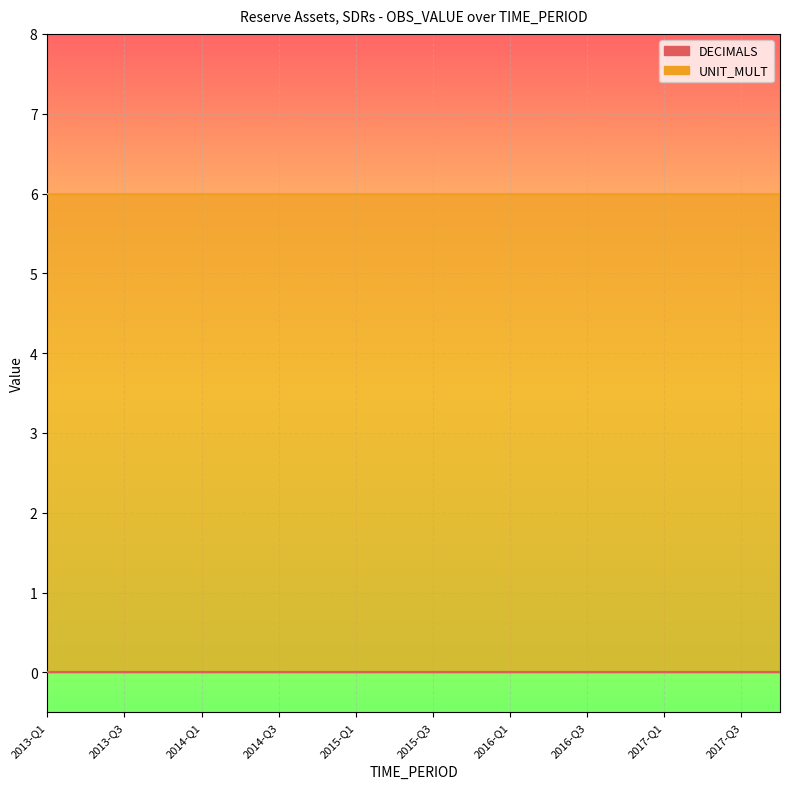

Rank the categories by UNIT_MULT value from lowest to highest.

2013-Q1, 2013-Q2, 2013-Q3, 2013-Q4, 2014-Q1, 2014-Q2, 2014-Q3, 2014-Q4, 2015-Q1, 2015-Q2, 2015-Q3, 2015-Q4, 2016-Q1, 2016-Q2, 2016-Q3, 2016-Q4, 2017-Q1, 2017-Q2, 2017-Q3, 2017-Q4